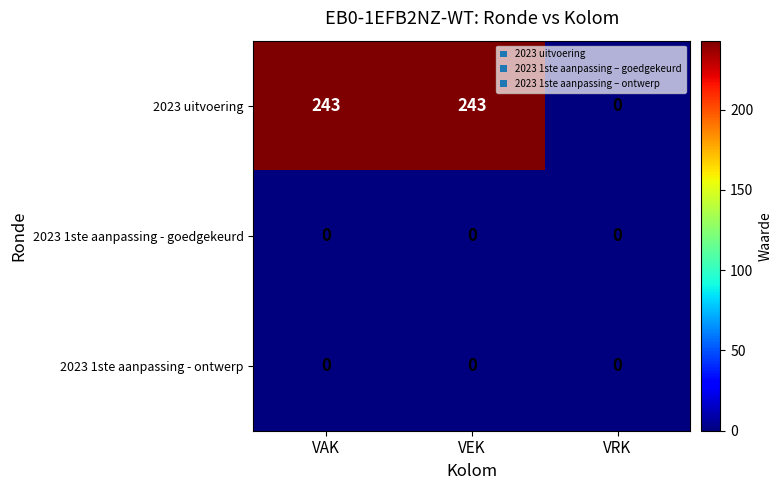

Where is 2023 uitvoering nearest to the value 121?

VRK